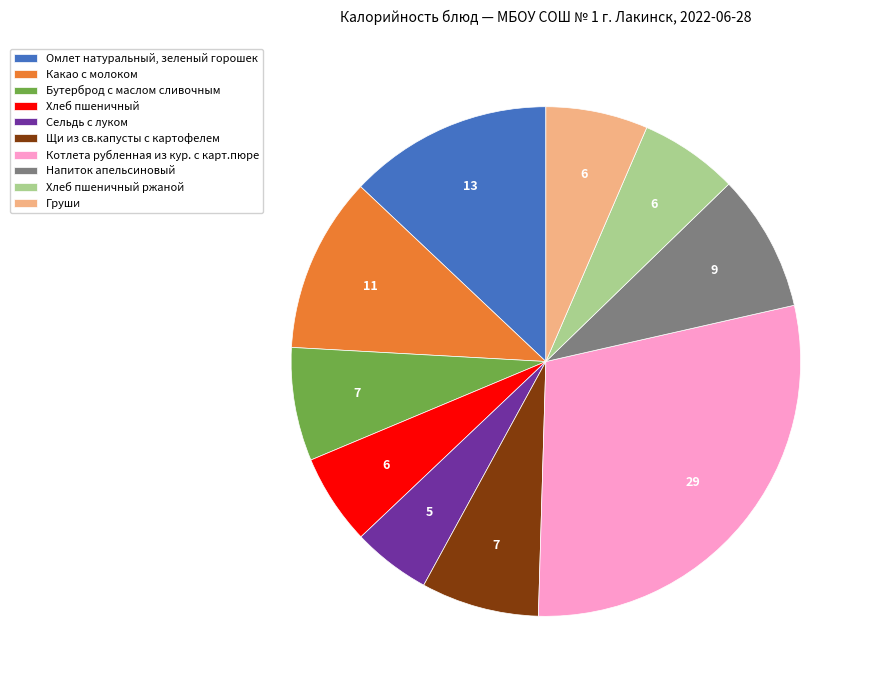

How many segments does this pie chart have?

10